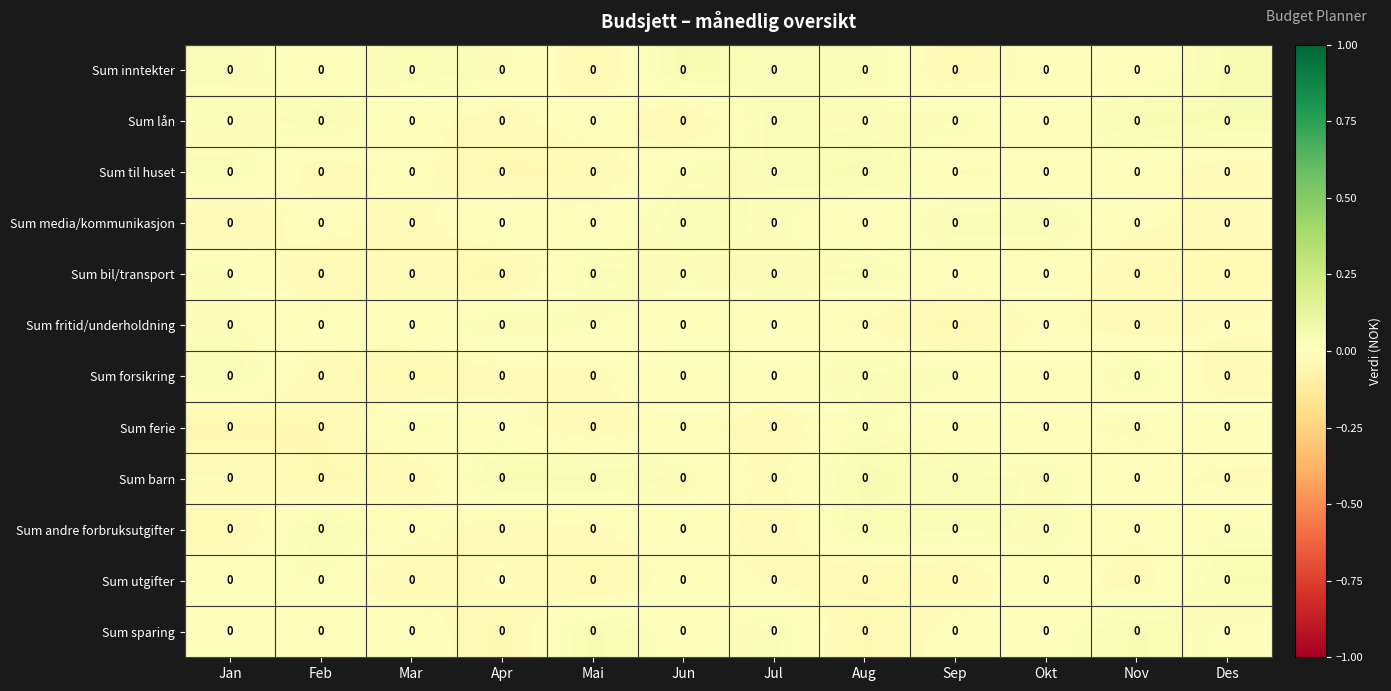

Reading left to right, extract all data points from this chart.

Sum inntekter: Jan=0.0	Feb=0.0	Mar=0.0	Apr=0.0	Mai=0.0	Jun=0.0	Jul=0.0	Aug=0.0	Sep=0.0	Okt=0.0	Nov=0.0	Des=0.0
Sum lån: Jan=0.0	Feb=0.0	Mar=0.0	Apr=0.0	Mai=0.0	Jun=0.0	Jul=0.0	Aug=0.0	Sep=0.0	Okt=0.0	Nov=0.0	Des=0.0
Sum til huset: Jan=0.0	Feb=0.0	Mar=0.0	Apr=0.0	Mai=0.0	Jun=0.0	Jul=0.0	Aug=0.0	Sep=0.0	Okt=0.0	Nov=0.0	Des=0.0
Sum media/kommunikasjon: Jan=0.0	Feb=0.0	Mar=0.0	Apr=0.0	Mai=0.0	Jun=0.0	Jul=0.0	Aug=0.0	Sep=0.0	Okt=0.0	Nov=0.0	Des=0.0
Sum bil/transport: Jan=0.0	Feb=0.0	Mar=0.0	Apr=0.0	Mai=0.0	Jun=0.0	Jul=0.0	Aug=0.0	Sep=0.0	Okt=0.0	Nov=0.0	Des=0.0
Sum fritid/underholdning: Jan=0.0	Feb=0.0	Mar=0.0	Apr=0.0	Mai=0.0	Jun=0.0	Jul=0.0	Aug=0.0	Sep=0.0	Okt=0.0	Nov=0.0	Des=0.0
Sum forsikring: Jan=0.0	Feb=0.0	Mar=0.0	Apr=0.0	Mai=0.0	Jun=0.0	Jul=0.0	Aug=0.0	Sep=0.0	Okt=0.0	Nov=0.0	Des=0.0
Sum ferie: Jan=0.0	Feb=0.0	Mar=0.0	Apr=0.0	Mai=0.0	Jun=0.0	Jul=0.0	Aug=0.0	Sep=0.0	Okt=0.0	Nov=0.0	Des=0.0
Sum barn: Jan=0.0	Feb=0.0	Mar=0.0	Apr=0.0	Mai=0.0	Jun=0.0	Jul=0.0	Aug=0.0	Sep=0.0	Okt=0.0	Nov=0.0	Des=0.0
Sum andre forbruksutgifter: Jan=0.0	Feb=0.0	Mar=0.0	Apr=0.0	Mai=0.0	Jun=0.0	Jul=0.0	Aug=0.0	Sep=0.0	Okt=0.0	Nov=0.0	Des=0.0
Sum utgifter: Jan=0.0	Feb=0.0	Mar=0.0	Apr=0.0	Mai=0.0	Jun=0.0	Jul=0.0	Aug=0.0	Sep=0.0	Okt=0.0	Nov=0.0	Des=0.0
Sum sparing: Jan=0.0	Feb=0.0	Mar=0.0	Apr=0.0	Mai=0.0	Jun=0.0	Jul=0.0	Aug=0.0	Sep=0.0	Okt=0.0	Nov=0.0	Des=0.0